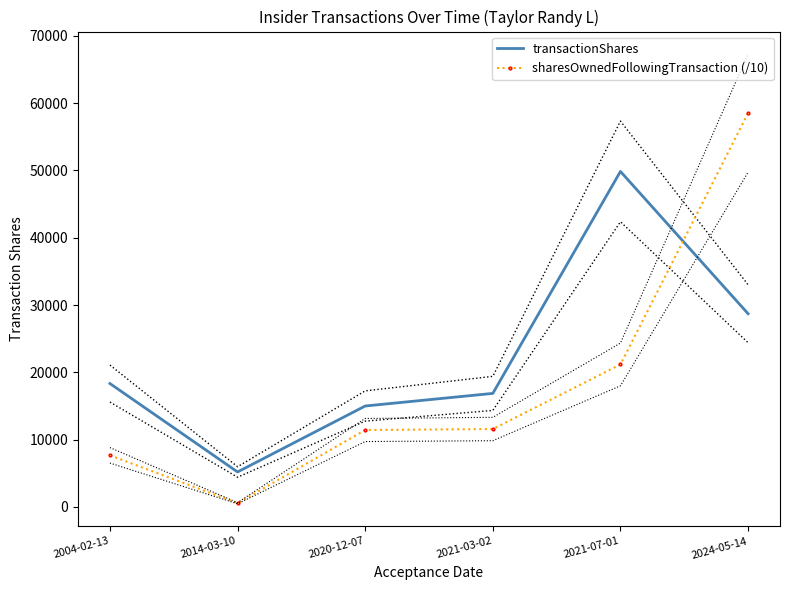

How many values in the transactionShares series are below 18338?

3